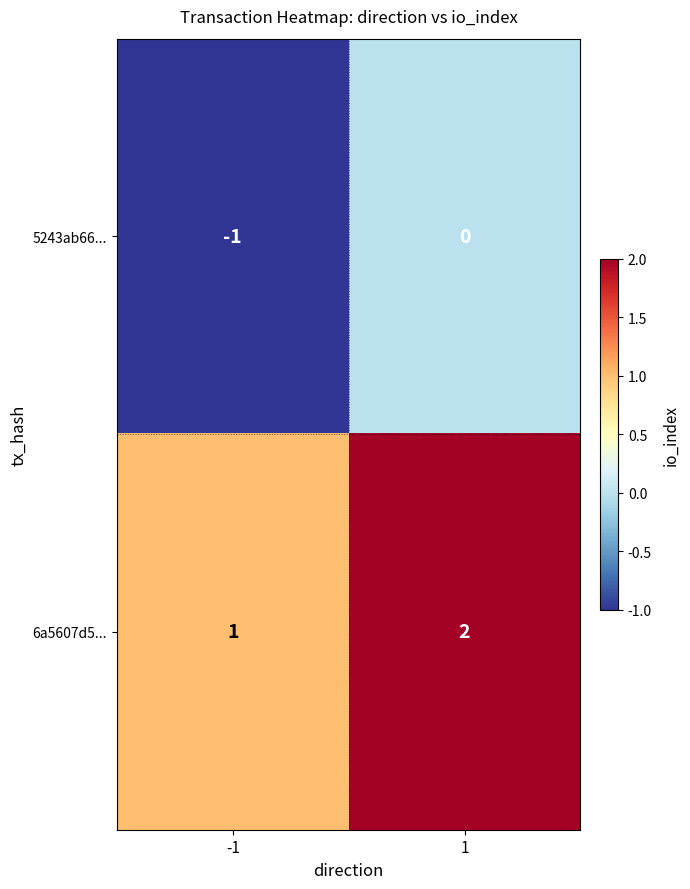

The value of 5243ab66... at -1 is 0. True or false?

False